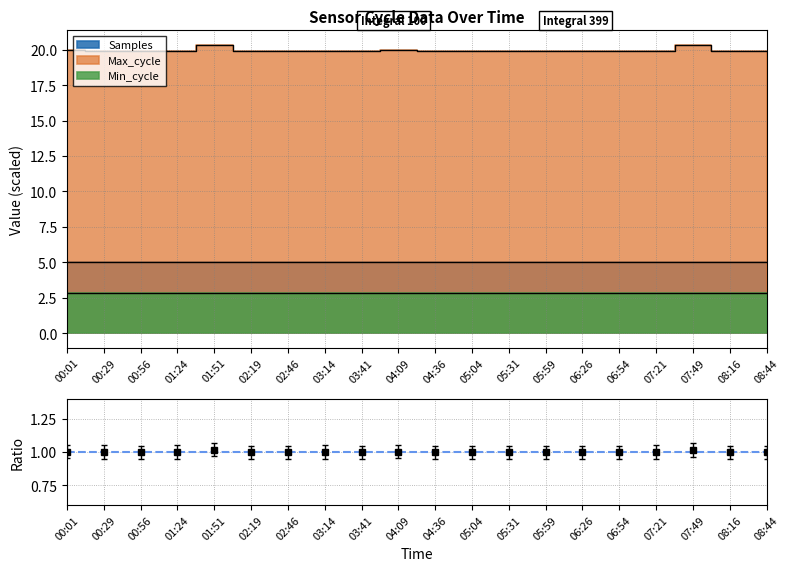

Which series has the largest total across all categories?

Max_cycle